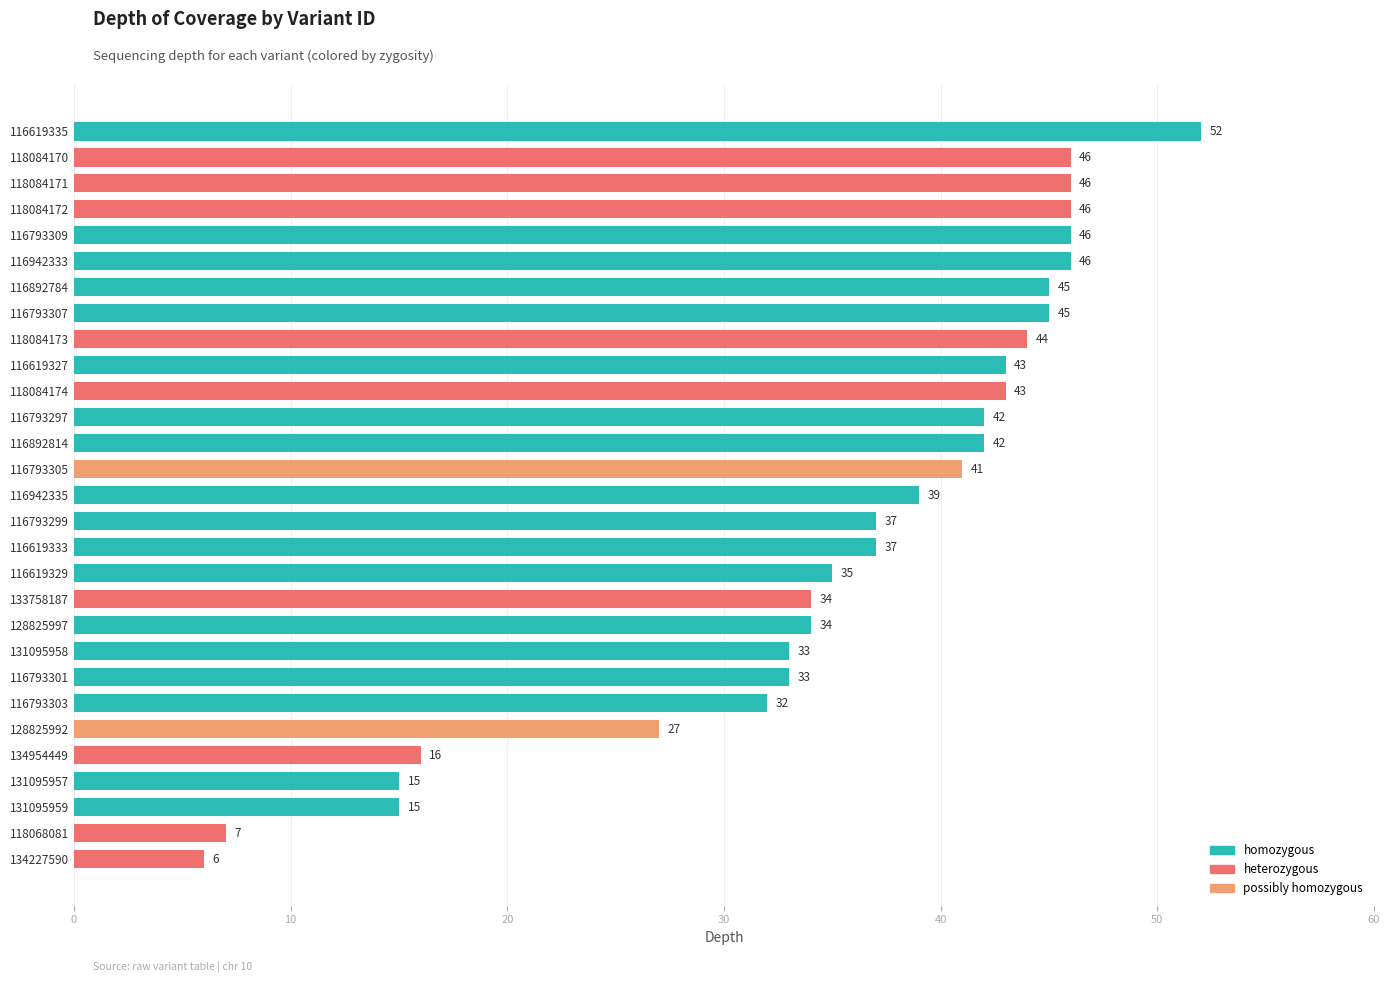

At which category does the chart reach its minimum across all series?

134227590